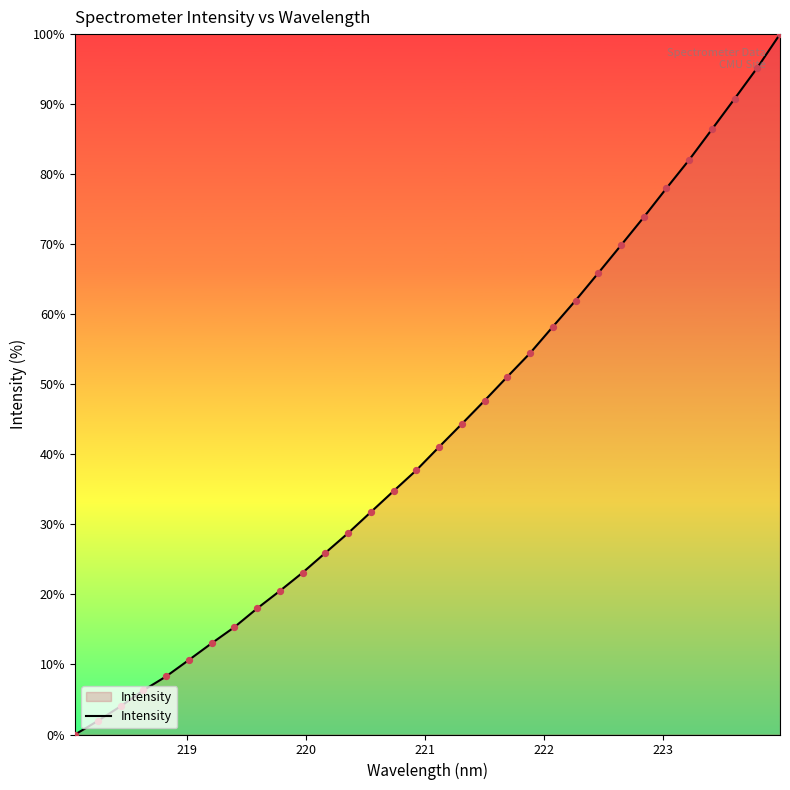

What is the maximum value shown in the chart?

100.0